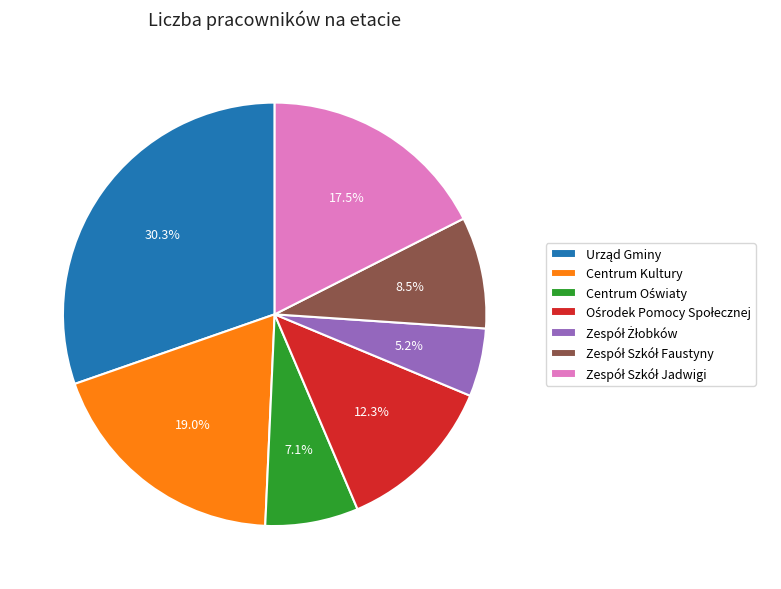

Is there a majority slice in this chart?

No